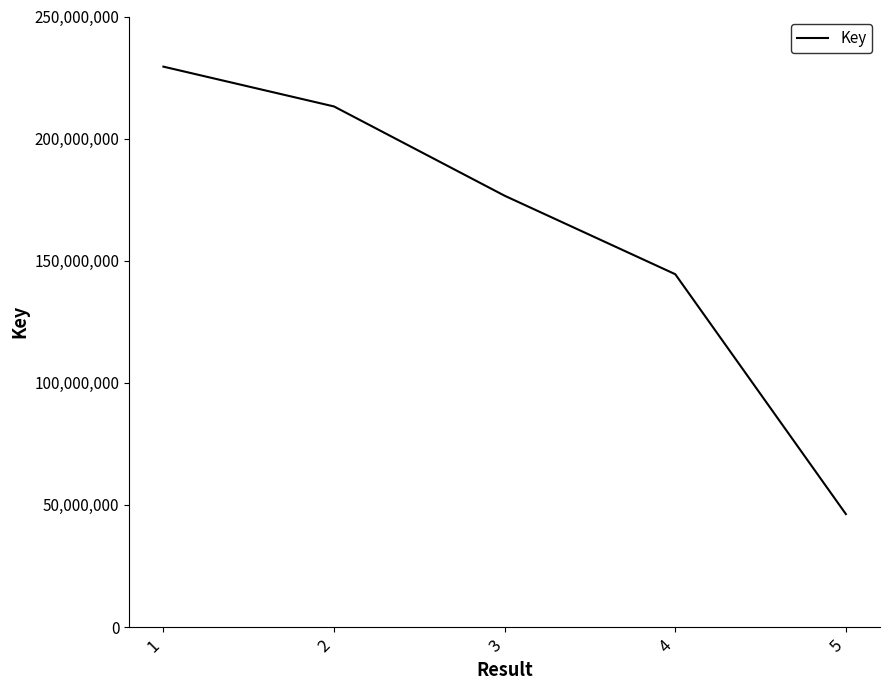

What is the smallest value displayed?

46266101